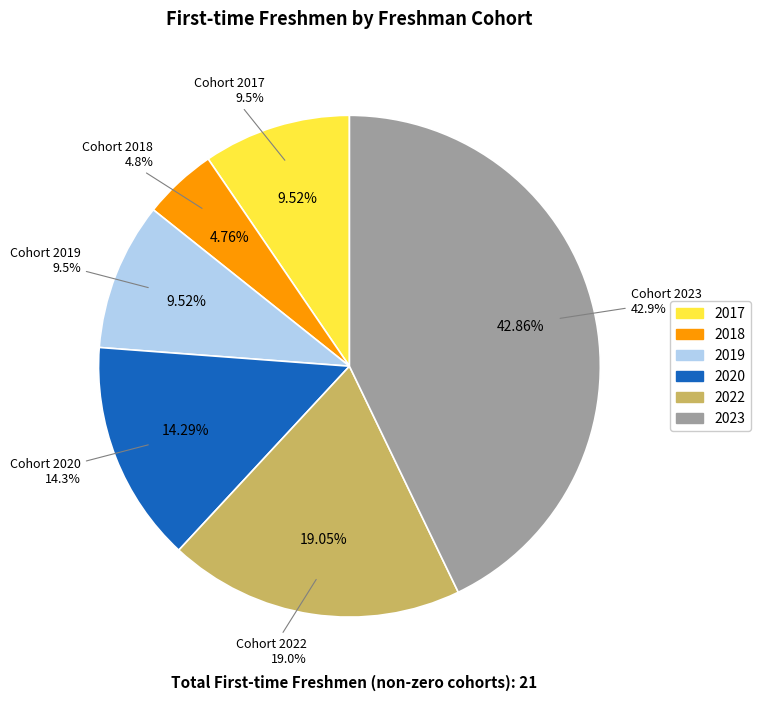

What percentage is the 2017 slice, to the nearest percent?

10%